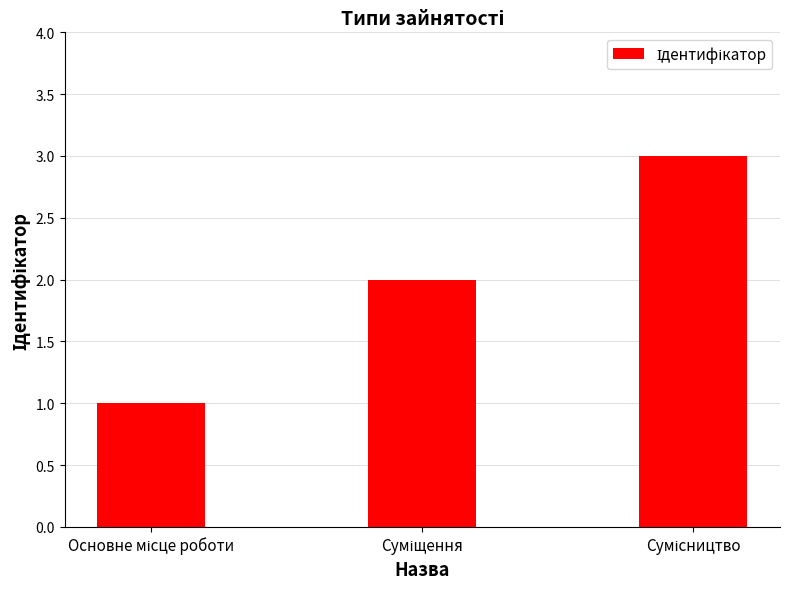

Reading left to right, transcribe all the data shown in this chart.

1	2	3